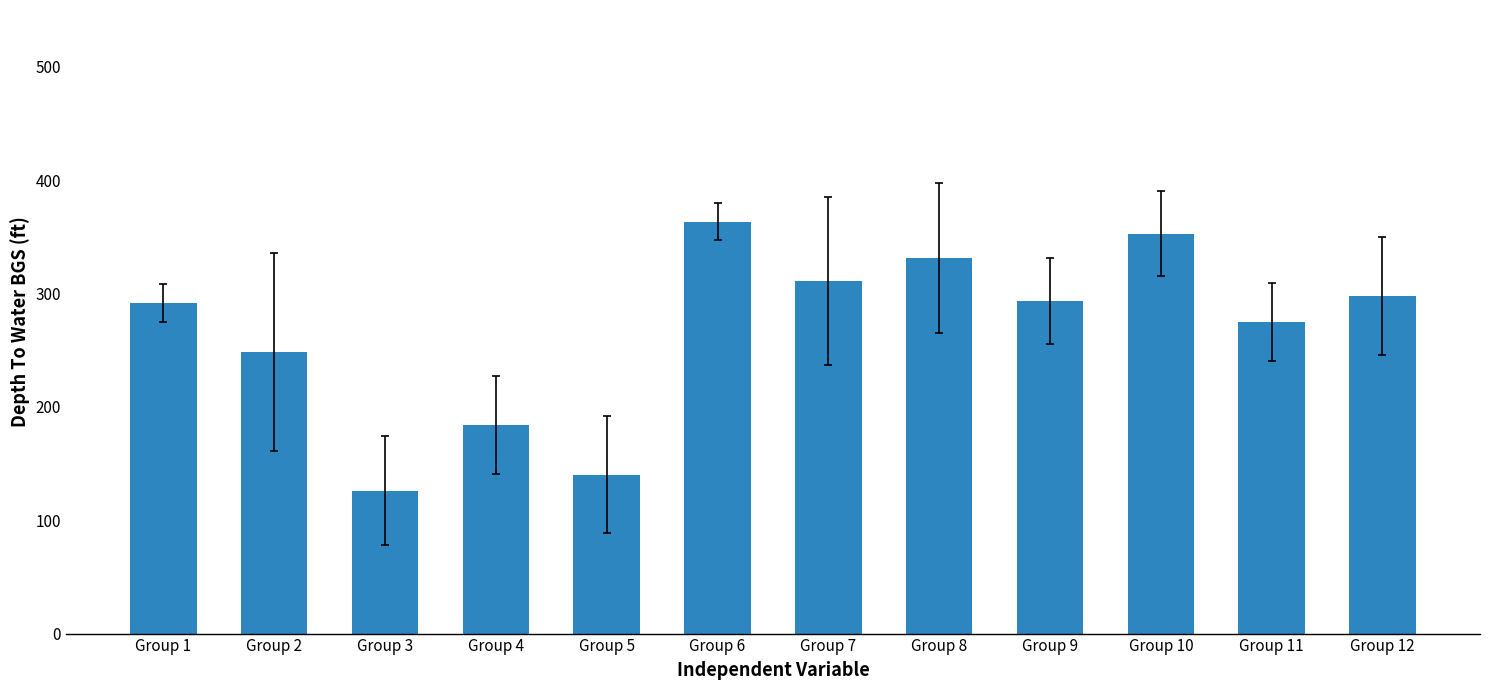

What is the maximum value shown in the chart?

363.4